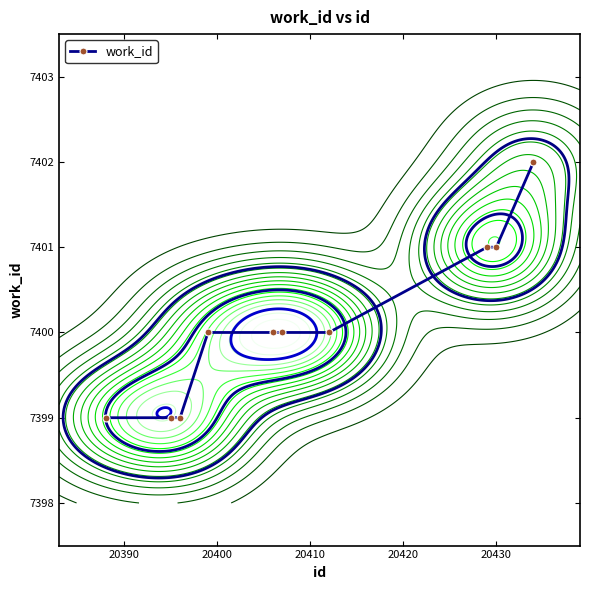

What is the value of the work_id point at the 6th from the left?

7400